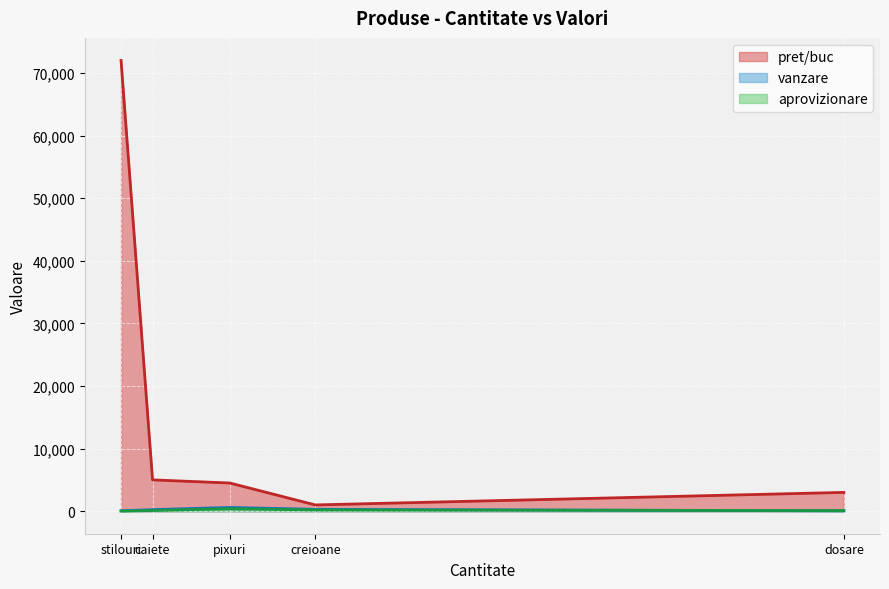

Which label corresponds to the largest value in the chart?

stilouri